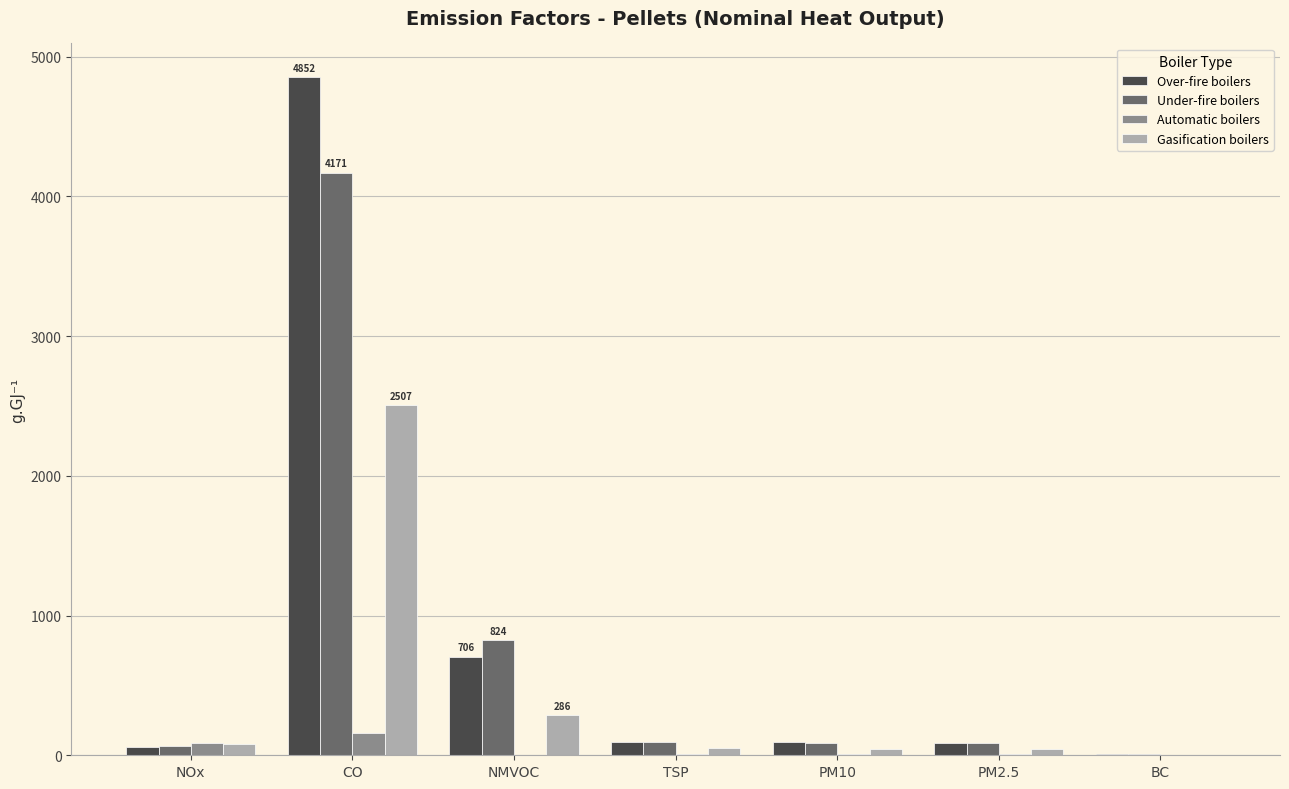

The value of Over-fire boilers at CO is 4851.8. True or false?

True